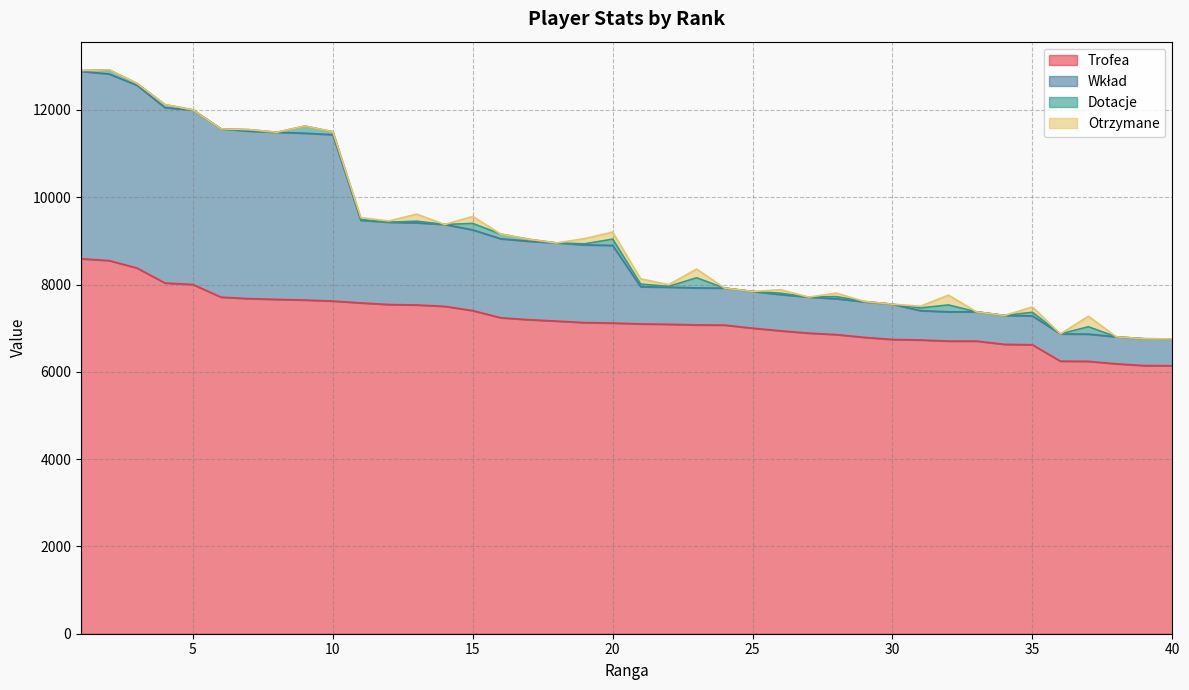

What is the maximum value for Trofea?

8589